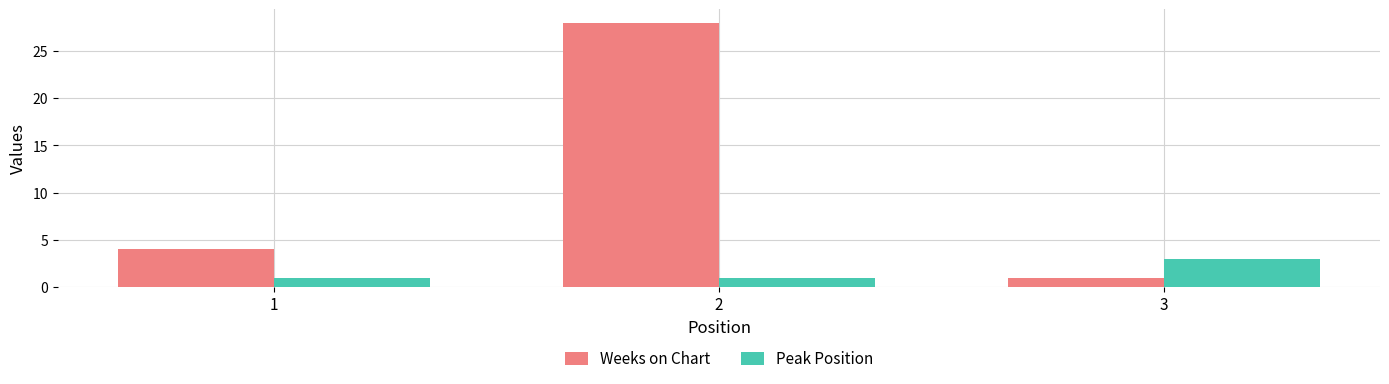

Reading left to right, transcribe all the data shown in this chart.

Weeks on Chart: 1=4	2=28	3=1
Peak Position: 1=1	2=1	3=3